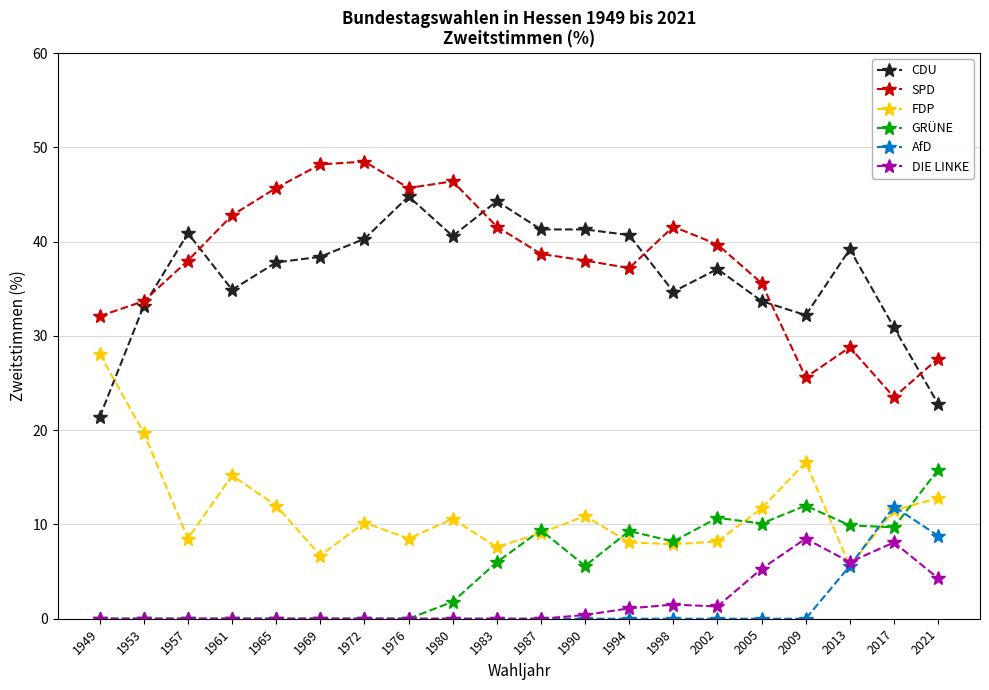

What is the sum of all FDP values?

229.5